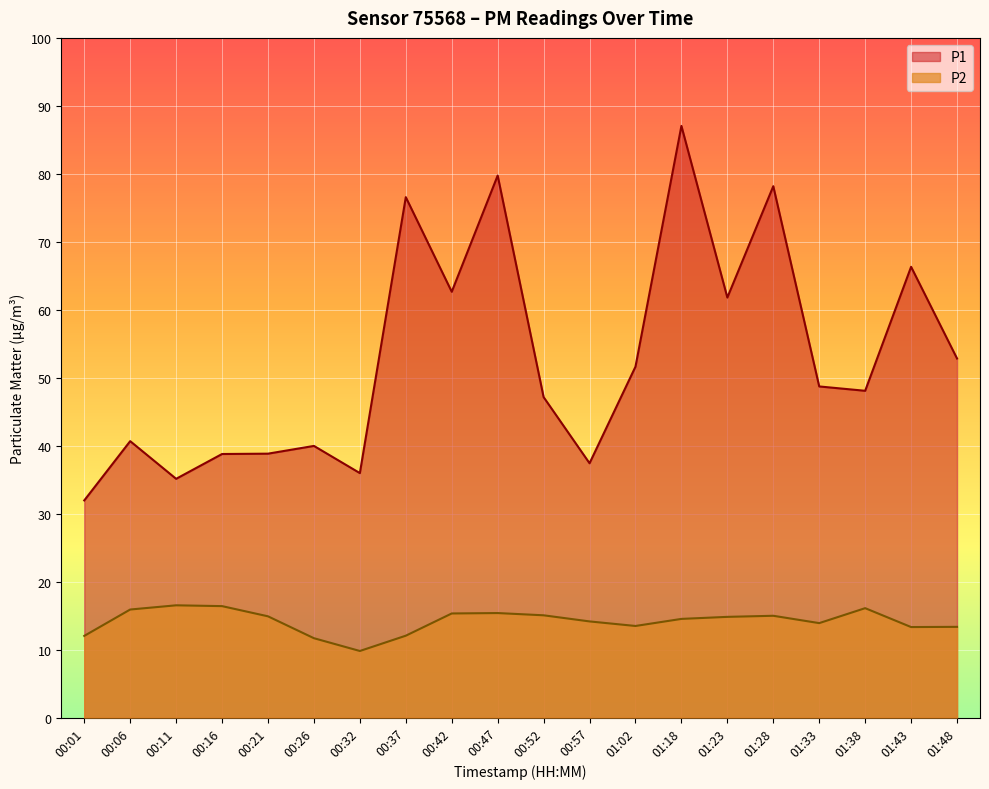

At 00:52, list the series in order from smallest to largest.

P2, P1